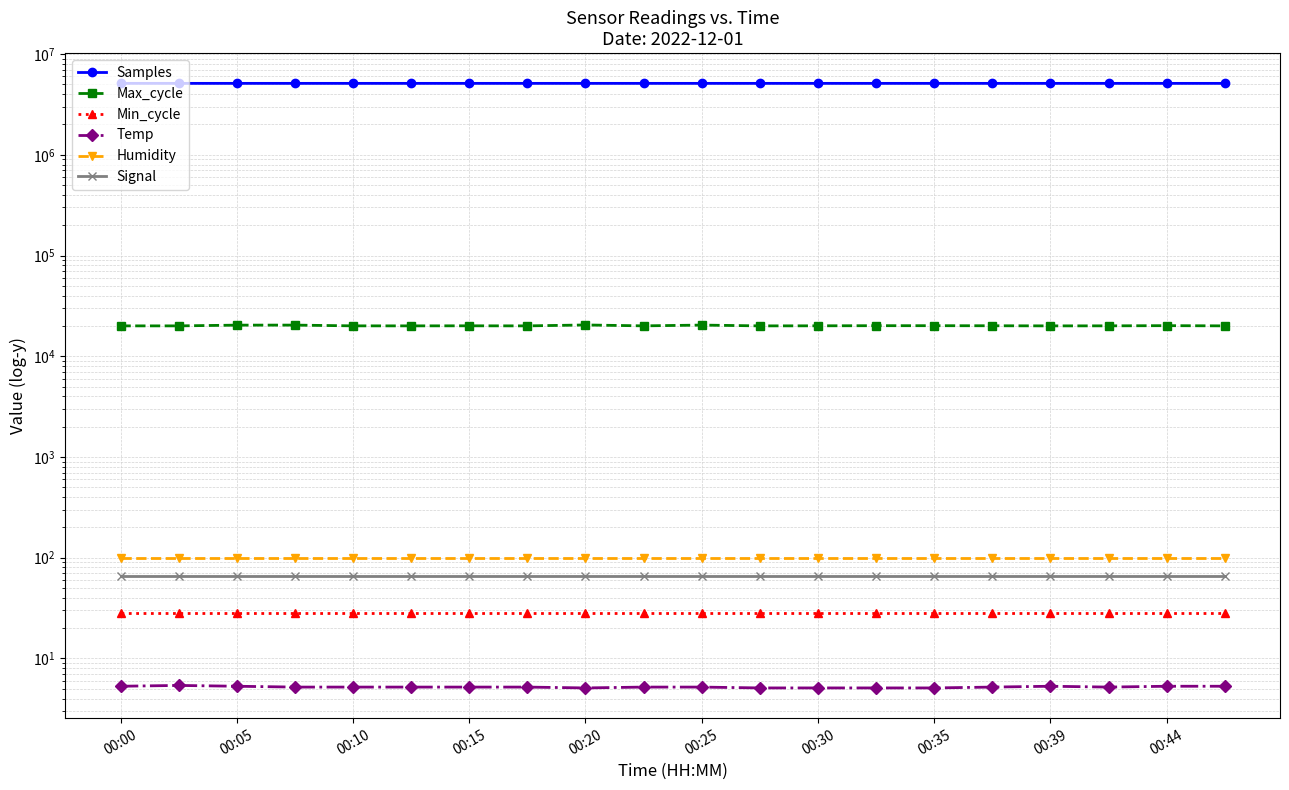

True or false: Max_cycle and Min_cycle cross at least once.

False